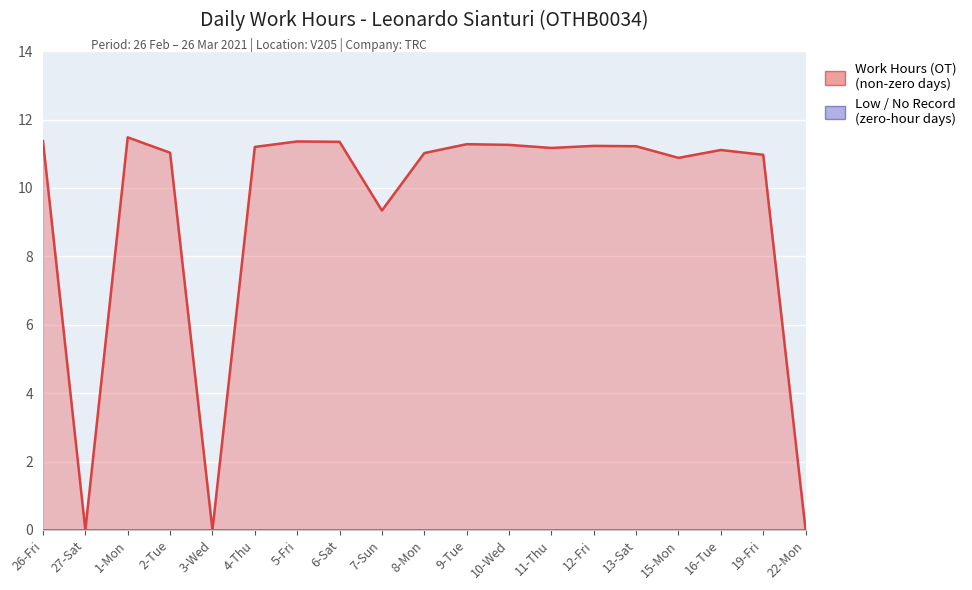

Where does the data first go above 11?

26-Fri